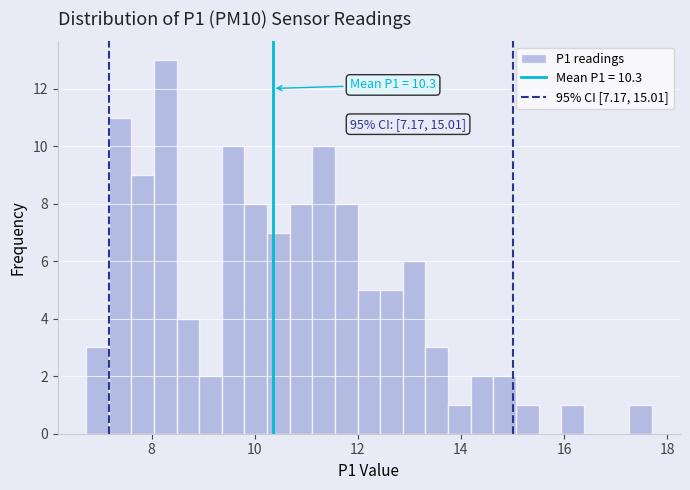

Around what value on the x-axis is the tallest bar? Give the approximate position of its centre, as read against the axis.

8.2